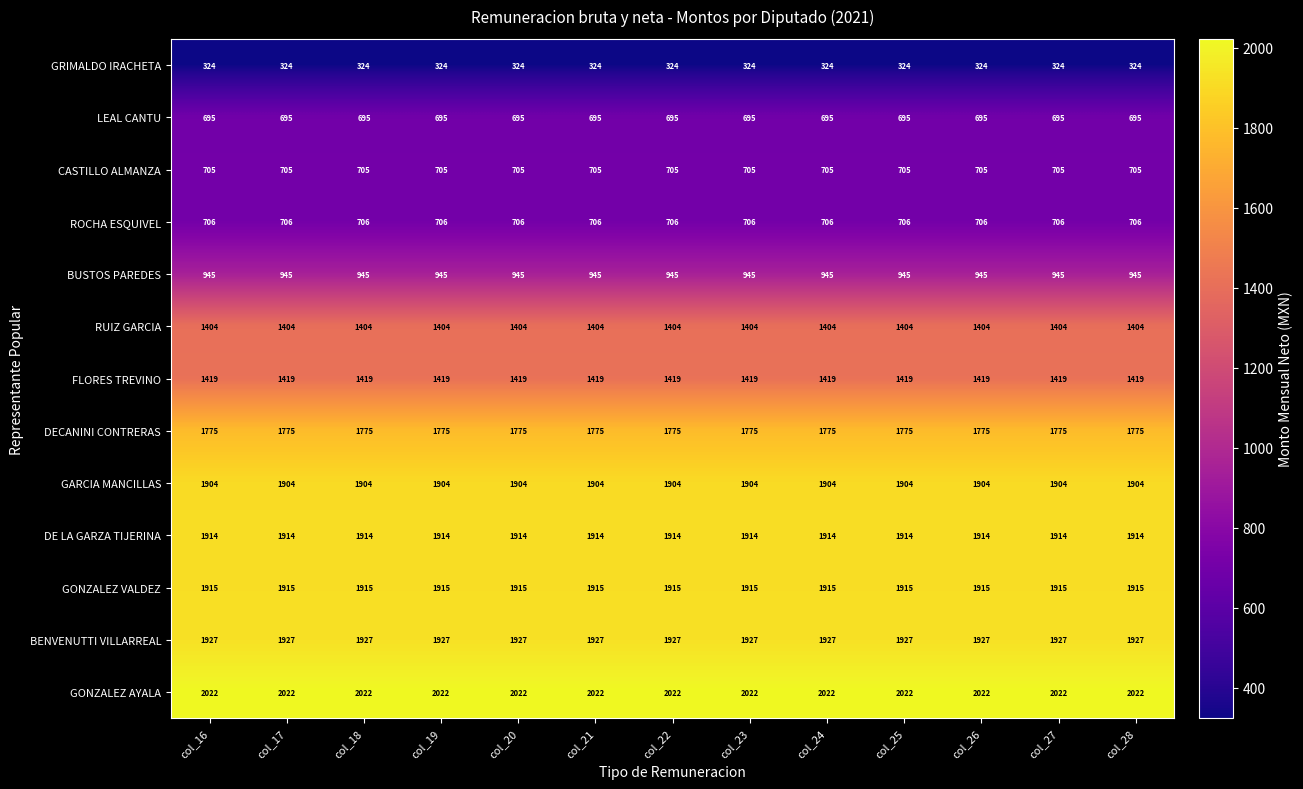

The value of DE LA GARZA TIJERINA at col_22 is 1914. True or false?

True